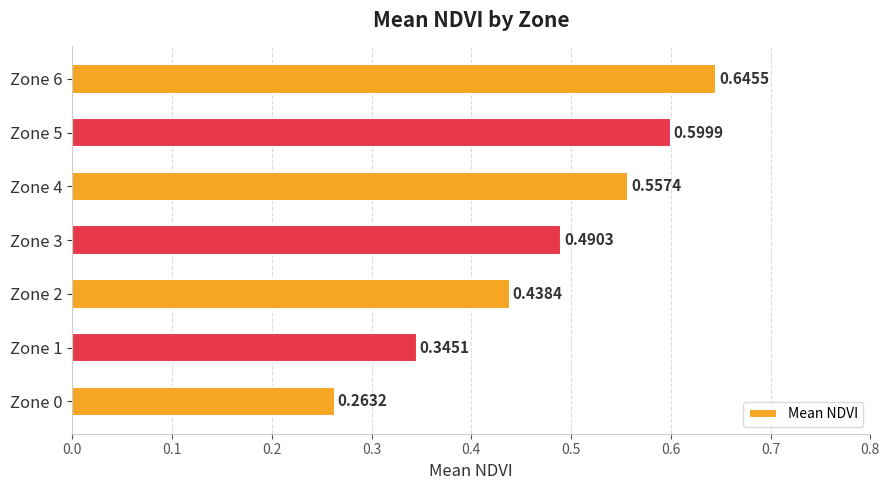

Between Zone 6 and Zone 2, which is larger?

Zone 6